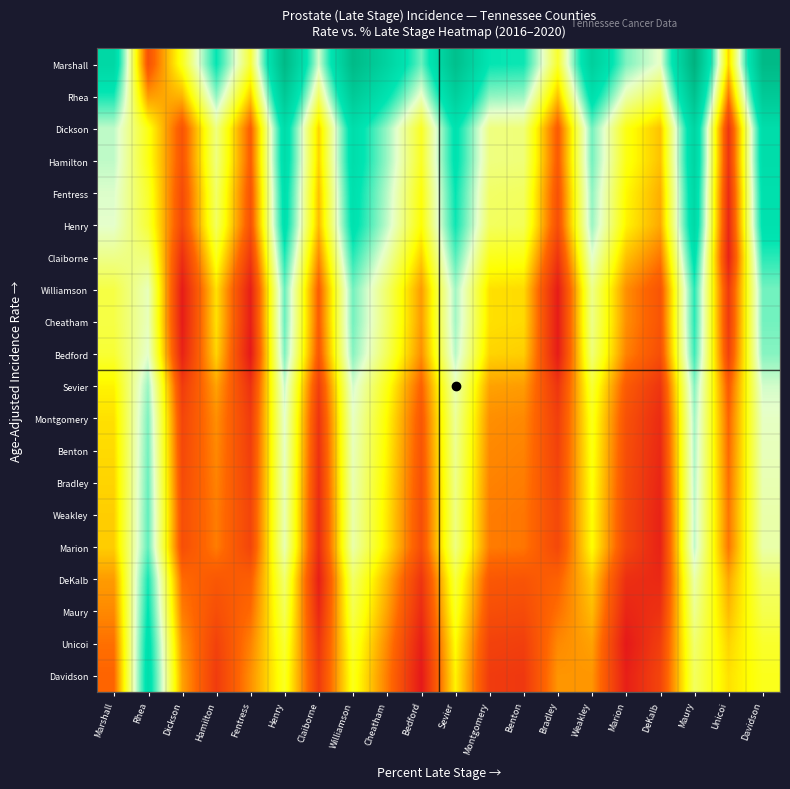

At Davidson, list the series in order from smallest to largest.

Davidson, Unicoi, Maury, DeKalb, Weakley, Marion, Bradley, Benton, Montgomery, Sevier, Bedford, Williamson, Cheatham, Claiborne, Henry, Fentress, Dickson, Hamilton, Rhea, Marshall